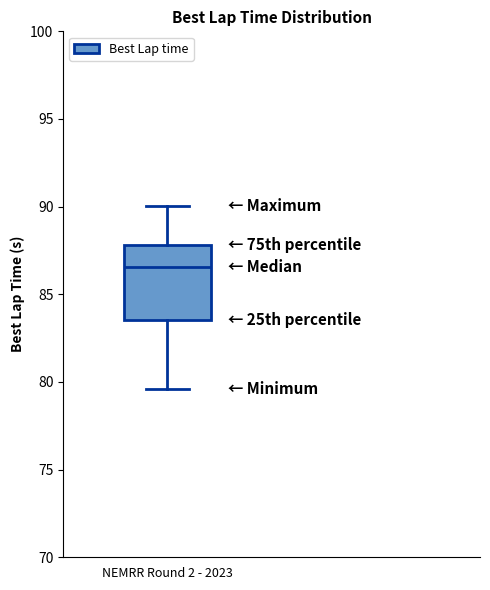

Read this box plot against the y-axis: the position of the median line, the range covered by the box, and the ends of both whiskers. The values are not printed on the chart, so give them approximately, as read against the axis.

median 86.5, box 83.5 to 88.0, whiskers 79.5 to 90.0